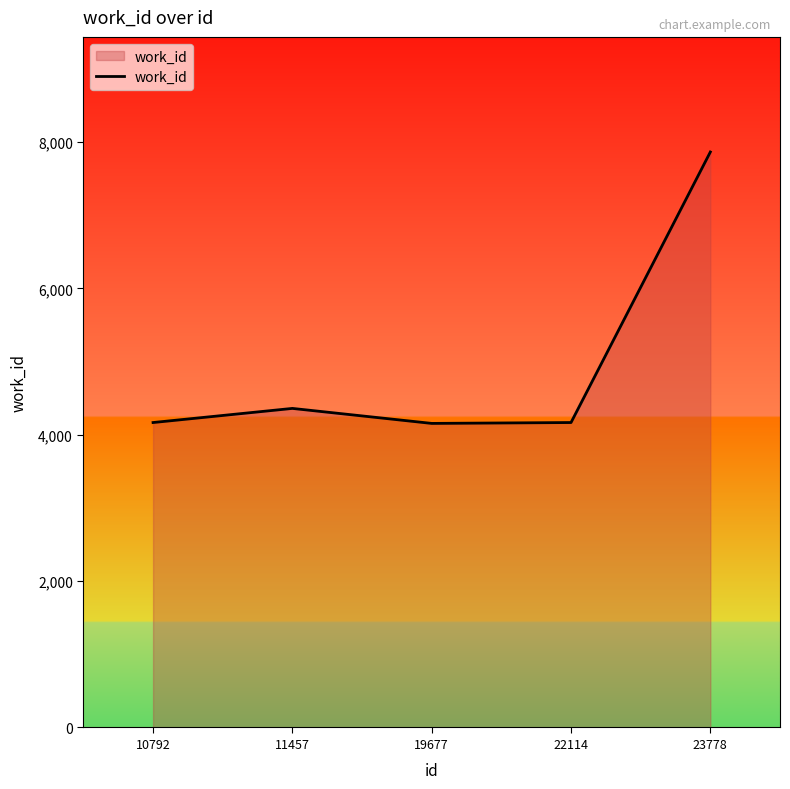

What is the change in value from 11457 to 23778?

+3504